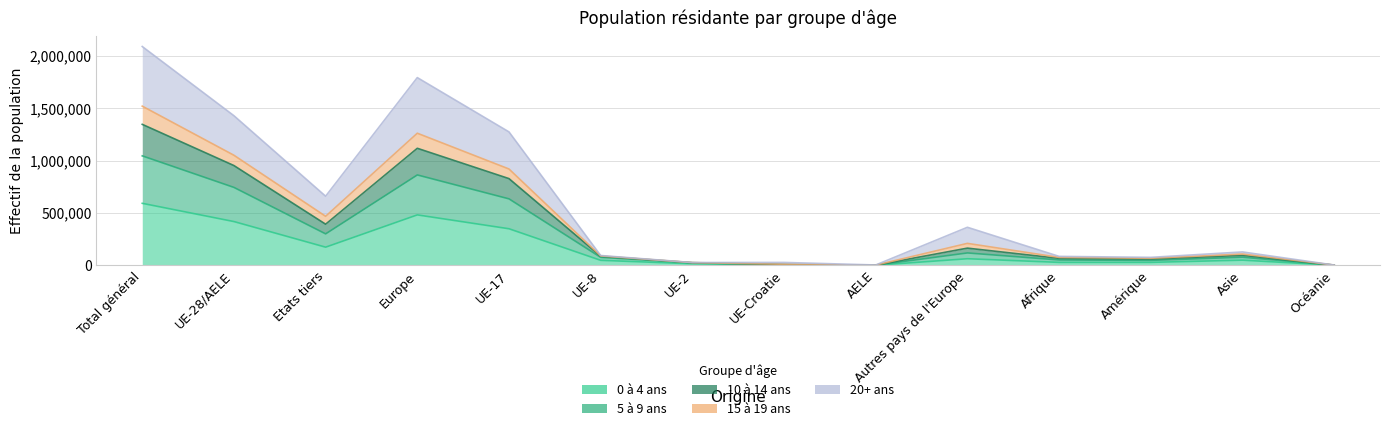

At which category does the chart reach its peak across all series?

Total général